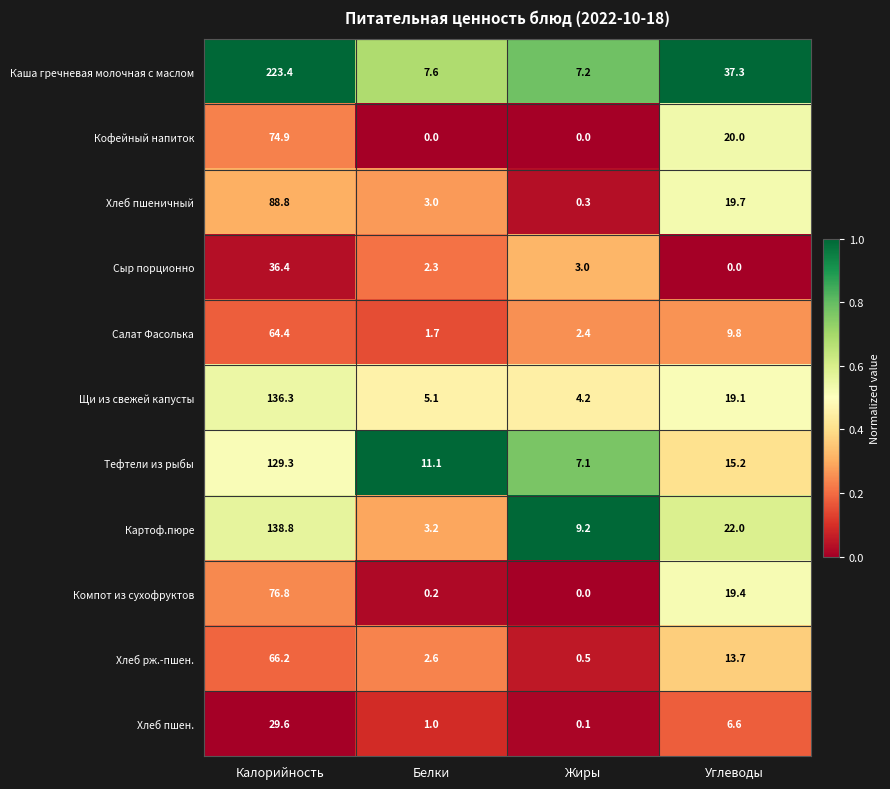

What is the maximum value for Компот из сухофруктов?

76.8